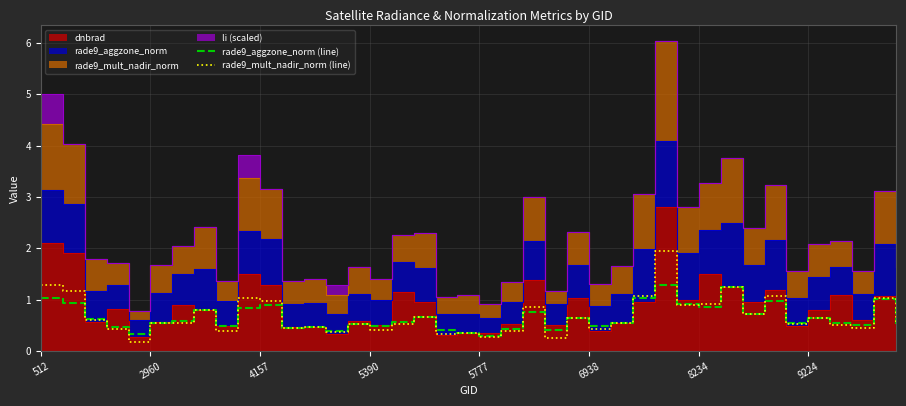

The value of rade9_mult_nadir_norm (line) at 512 is 0.5. True or false?

False